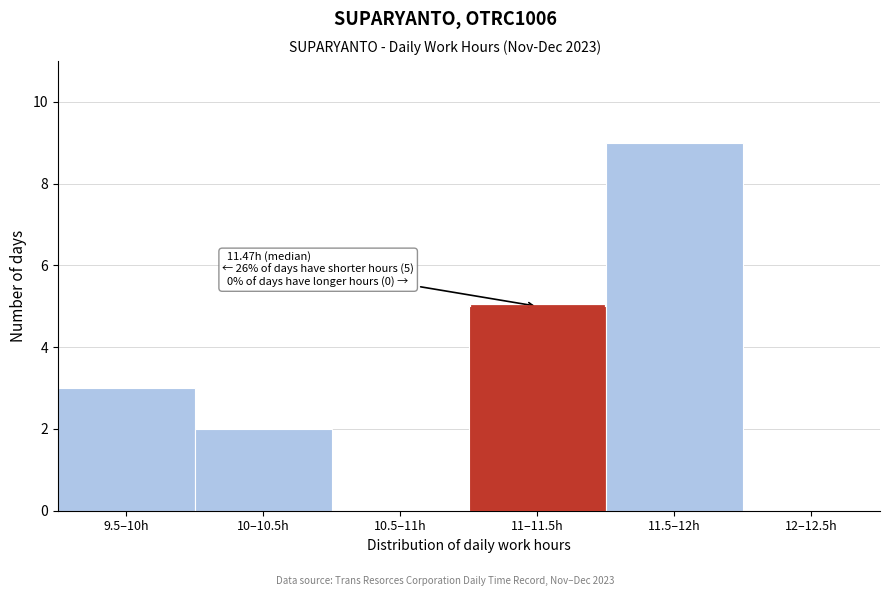

Reading left to right, what are all the values shown in this chart?

9.5–10h=3	10–10.5h=2	10.5–11h=0	11–11.5h=5	11.5–12h=9	12–12.5h=0